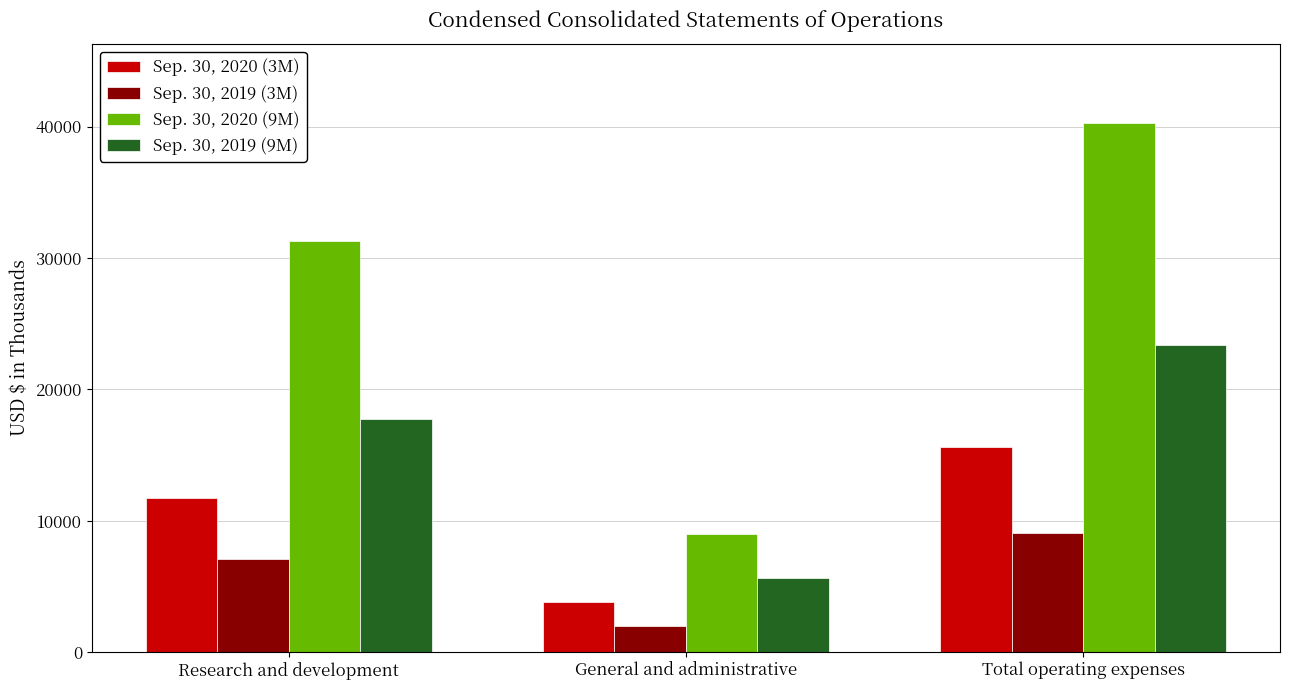

At how many categories does at least one series exceed 29210?

2